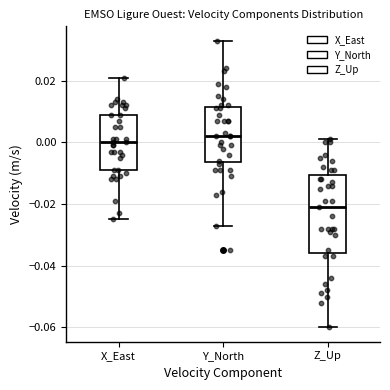

Where does the lower whisker of the box for Y_North end on the y-axis? The values are not printed on the chart, so give them approximately, as read against the axis.

-0.026